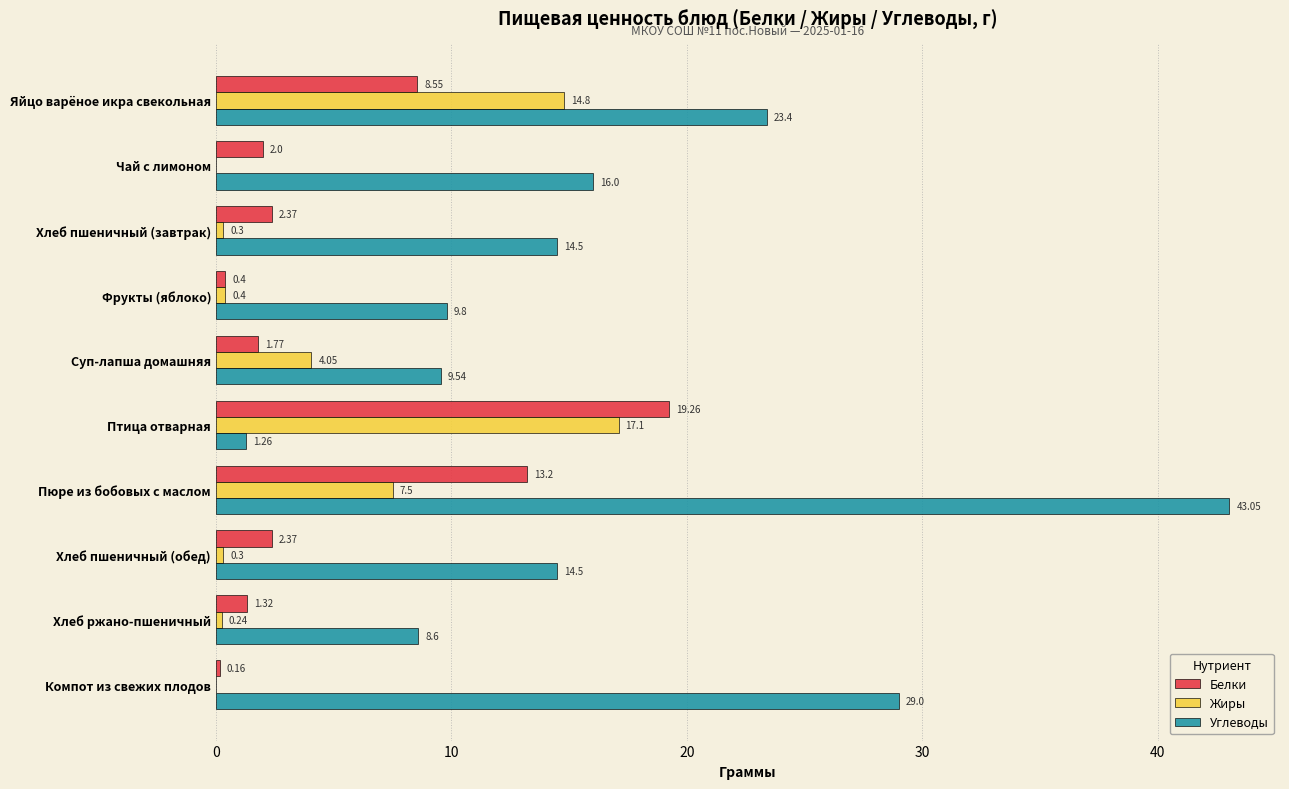

Which series has the widest spread of values?

Углеводы